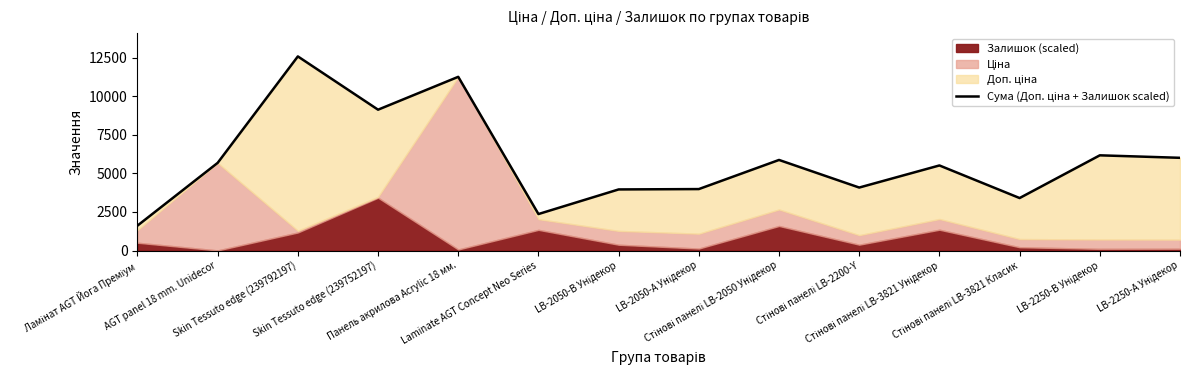

Reading right to left, what are all the values shown in this chart?

LB-2250-А Унідекор=6009.7	LB-2250-В Унідекор=6170.6	Стінові панелі LB-3821 Класик=3402.3	Стінові панелі LB-3821 Унідекор=5514.5	Стінові панелі LB-2200-Y=4082.7	Стінові панелі LB-2050 Унідекор=5871.1	LB-2050-А Унідекор=3983.7	LB-2050-В Унідекор=3960.3	Laminate AGT Concept Neo Series=2365.5	Панель акрилова Acrylic 18 мм.=11257.0	Skin Tessuto edge (239752197)=9128.0	Skin Tessuto edge (239792197)=12580.7	AGT panel 18 mm. Unidecor=5681.9	Ламінат AGT Йога Преміум=1615.5